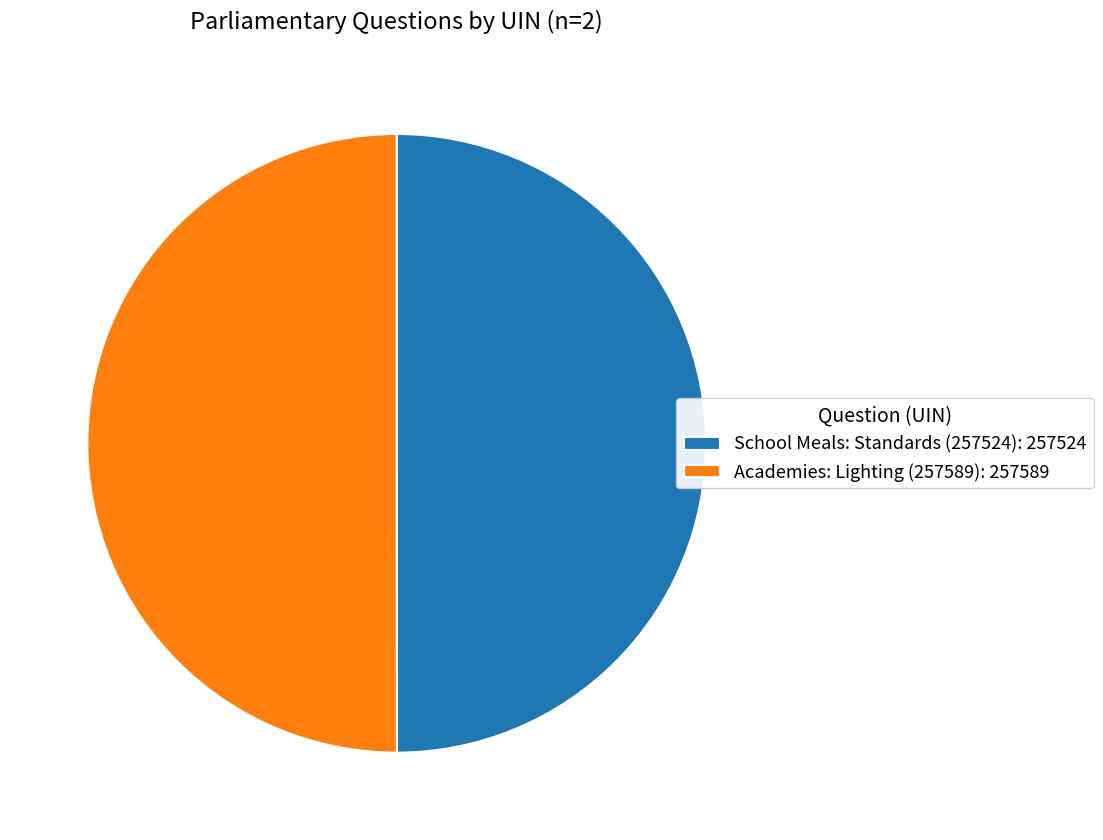

Approximately how many times larger is the value at Academies: Lighting (257589): 257589 compared to School Meals: Standards (257524): 257524?

1.0